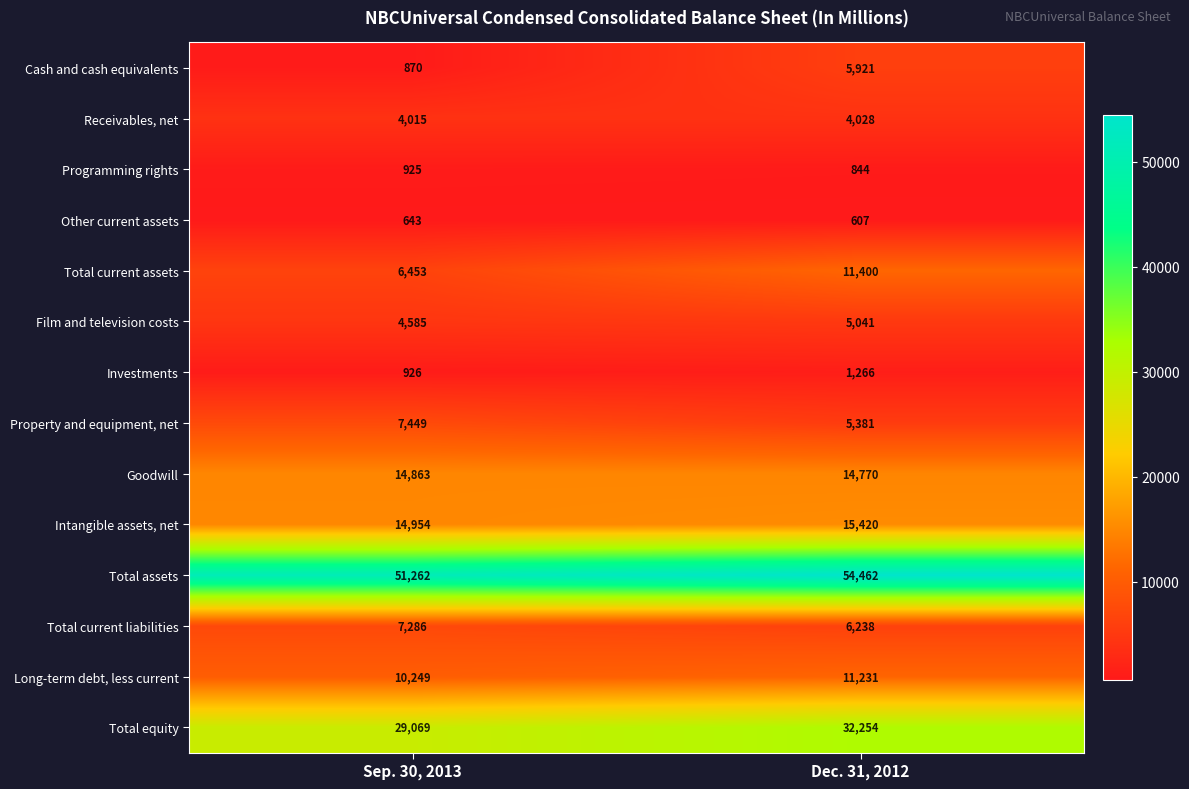

True or false: Investments has a value of 300 at Sep. 30, 2013.

False